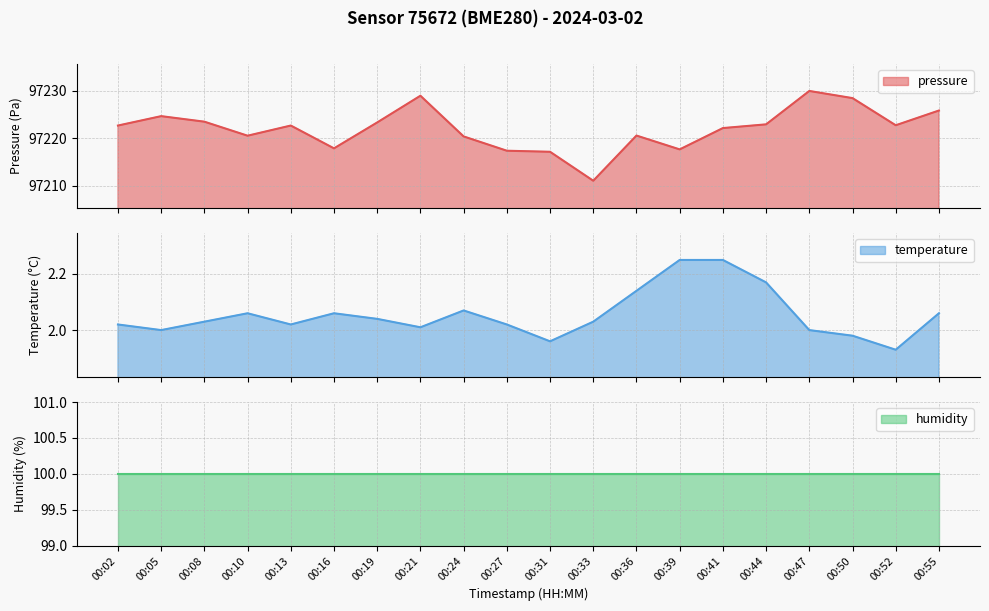

True or false: pressure has more than 0 points higher than both neighbors.

True